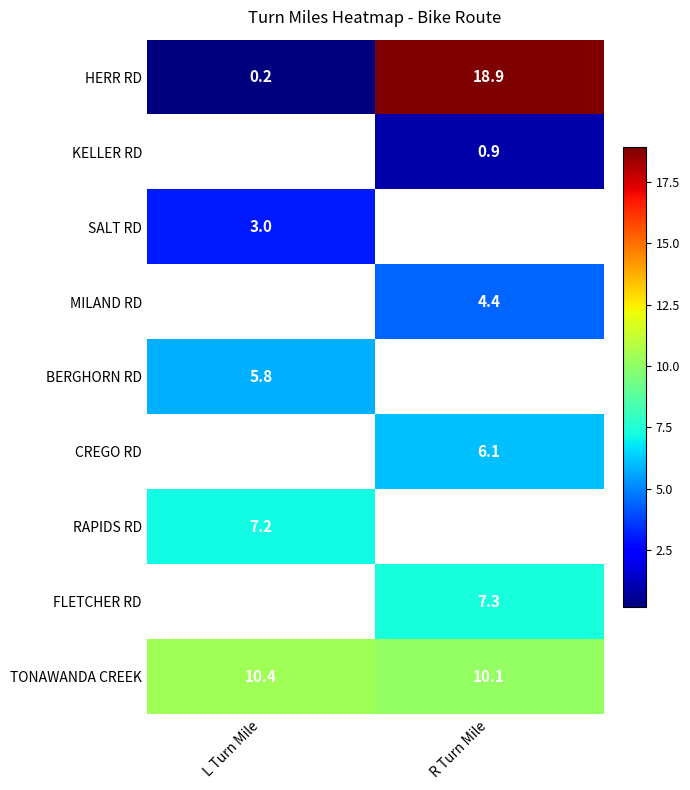

List the labels in order of TONAWANDA CREEK value, smallest first.

R Turn Mile, L Turn Mile